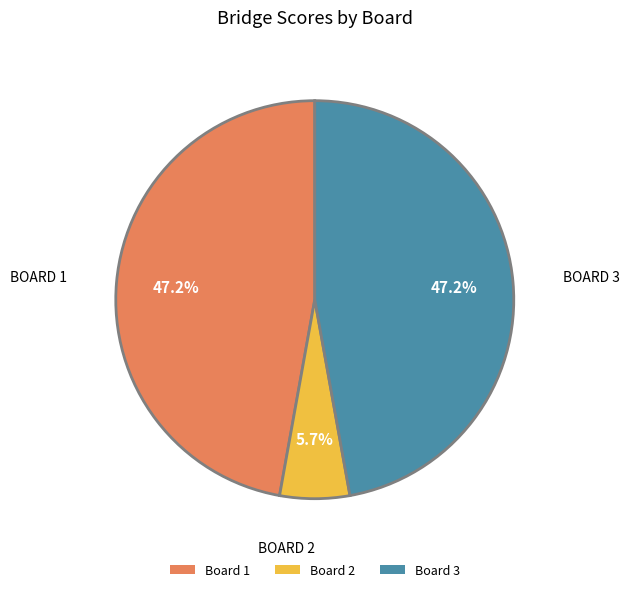

True or false: Board 3 accounts for 47% of the total.

True